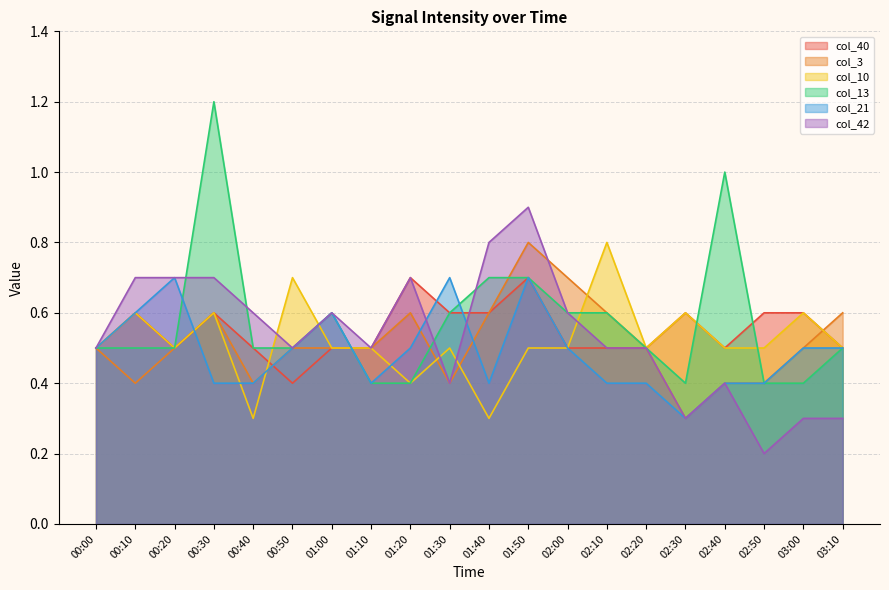

Reading left to right, list all the values displayed in this chart.

col_40: 00:00=0.5	00:10=0.6	00:20=0.5	00:30=0.6	00:40=0.5	00:50=0.4	01:00=0.5	01:10=0.5	01:20=0.7	01:30=0.6	01:40=0.6	01:50=0.7	02:00=0.5	02:10=0.5	02:20=0.5	02:30=0.6	02:40=0.5	02:50=0.6	03:00=0.6	03:10=0.5
col_3: 00:00=0.5	00:10=0.4	00:20=0.5	00:30=0.6	00:40=0.4	00:50=0.5	01:00=0.5	01:10=0.5	01:20=0.6	01:30=0.4	01:40=0.6	01:50=0.8	02:00=0.7	02:10=0.6	02:20=0.5	02:30=0.3	02:40=0.4	02:50=0.4	03:00=0.5	03:10=0.6
col_10: 00:00=0.5	00:10=0.6	00:20=0.5	00:30=0.6	00:40=0.3	00:50=0.7	01:00=0.5	01:10=0.5	01:20=0.4	01:30=0.5	01:40=0.3	01:50=0.5	02:00=0.5	02:10=0.8	02:20=0.5	02:30=0.6	02:40=0.5	02:50=0.5	03:00=0.6	03:10=0.5
col_13: 00:00=0.5	00:10=0.5	00:20=0.5	00:30=1.2	00:40=0.5	00:50=0.5	01:00=0.6	01:10=0.4	01:20=0.4	01:30=0.6	01:40=0.7	01:50=0.7	02:00=0.6	02:10=0.6	02:20=0.5	02:30=0.4	02:40=1.0	02:50=0.4	03:00=0.4	03:10=0.5
col_21: 00:00=0.5	00:10=0.6	00:20=0.7	00:30=0.4	00:40=0.4	00:50=0.5	01:00=0.6	01:10=0.4	01:20=0.5	01:30=0.7	01:40=0.4	01:50=0.7	02:00=0.5	02:10=0.4	02:20=0.4	02:30=0.3	02:40=0.4	02:50=0.4	03:00=0.5	03:10=0.5
col_42: 00:00=0.5	00:10=0.7	00:20=0.7	00:30=0.7	00:40=0.6	00:50=0.5	01:00=0.6	01:10=0.5	01:20=0.7	01:30=0.4	01:40=0.8	01:50=0.9	02:00=0.6	02:10=0.5	02:20=0.5	02:30=0.3	02:40=0.4	02:50=0.2	03:00=0.3	03:10=0.3